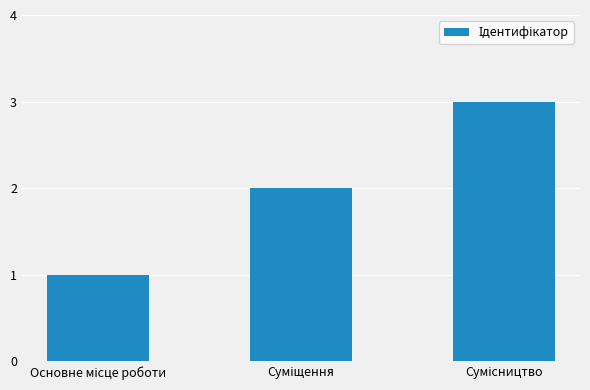

What is the sum of all values?

6